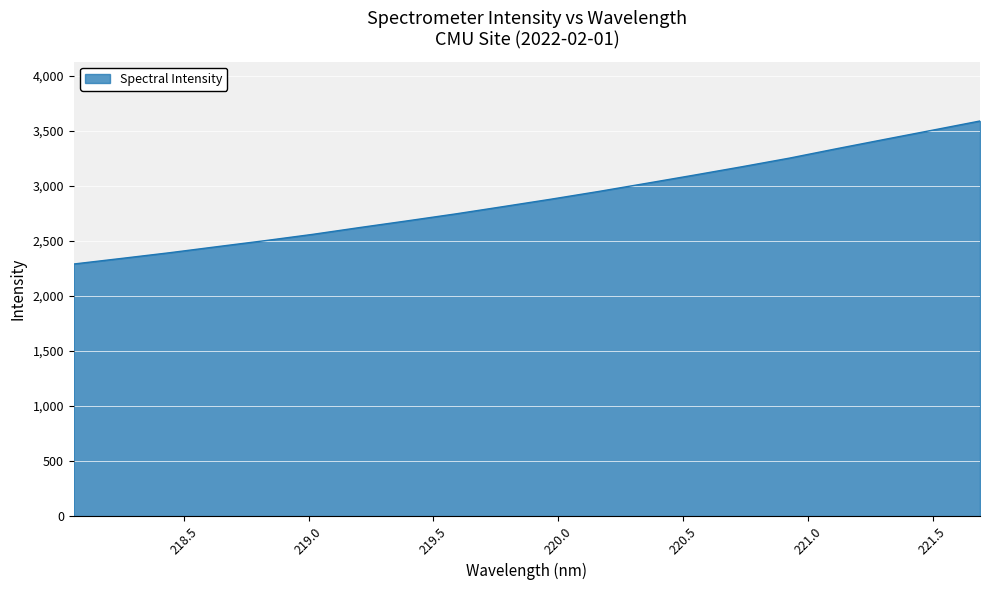

Reading left to right, what are all the values shown in this chart?

2289.9	2340.5	2391.9	2447.1	2501.6	2558.9	2621.6	2682.6	2744.8	2811.3	2878.5	2948.7	3022.5	3096.9	3172.9	3251.5	3337.8	3421.8	3505.0	3588.9